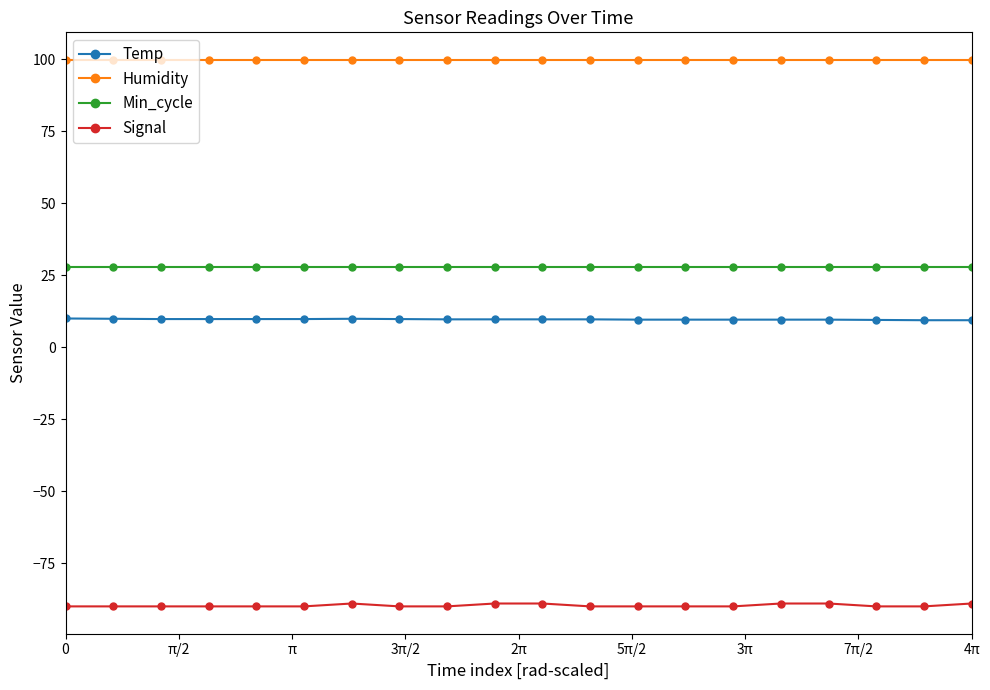

Which series has the largest range (max minus min)?

Signal